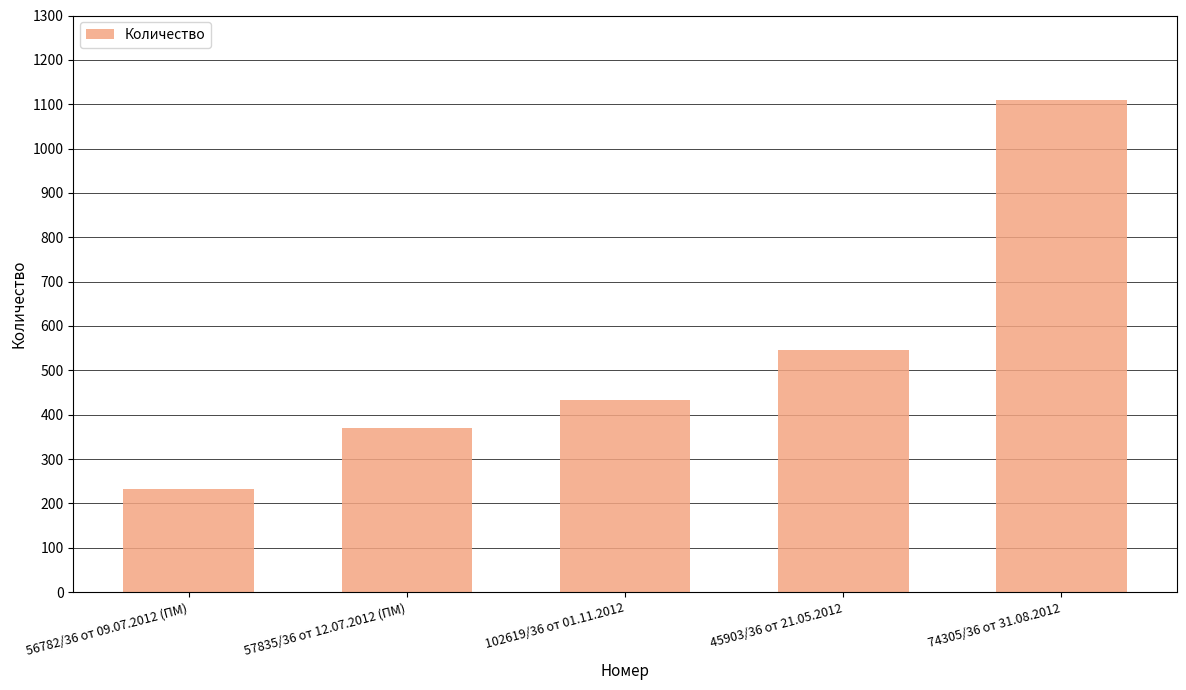

What is the approximate value at 102619/36 от 01.11.2012, to the nearest 10?

430